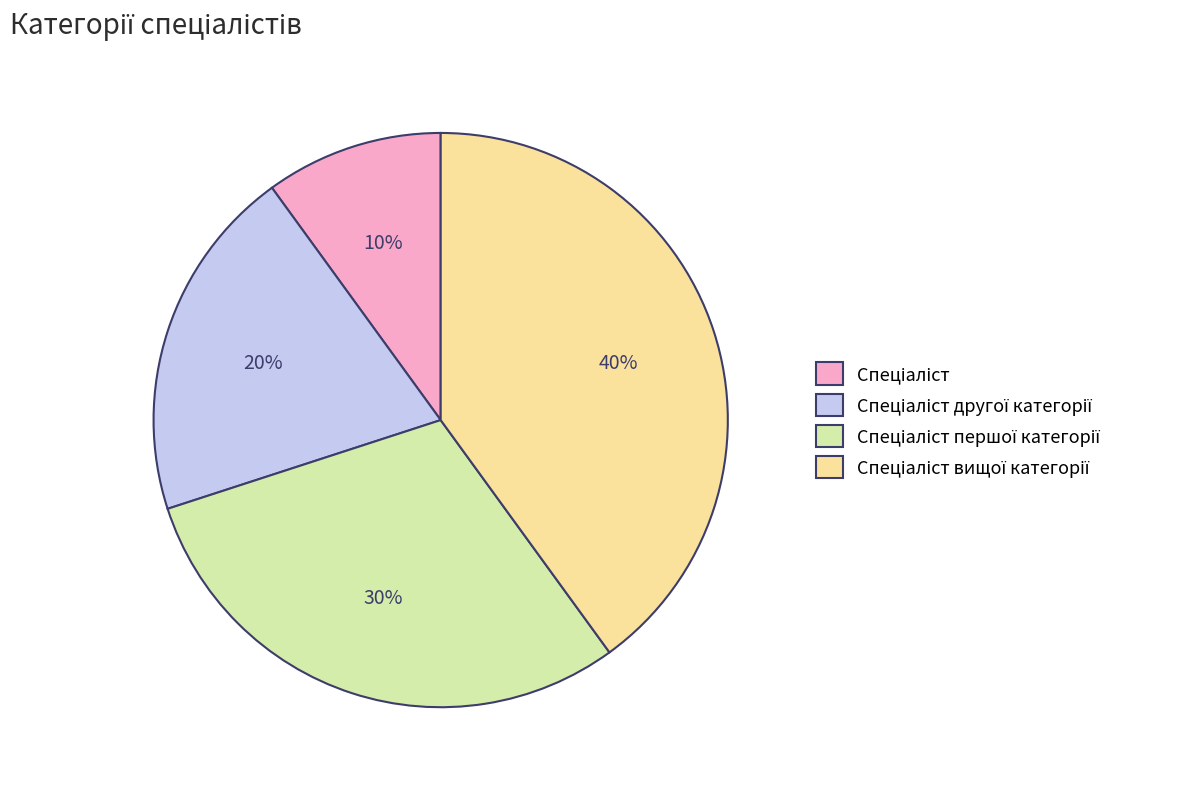

To the nearest percent, what is the average slice percentage?

25%